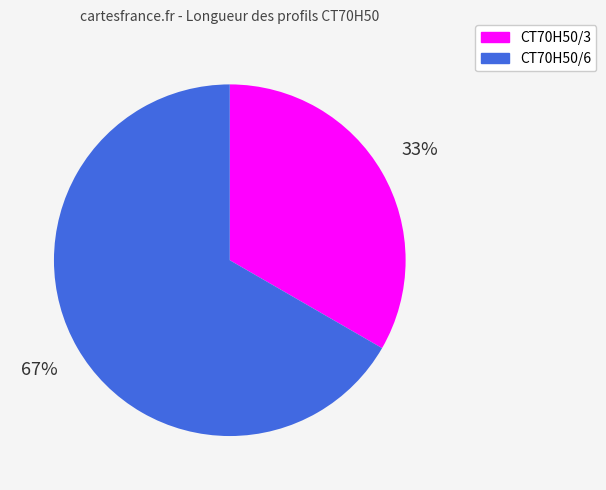

Count the number of slices in the pie.

2